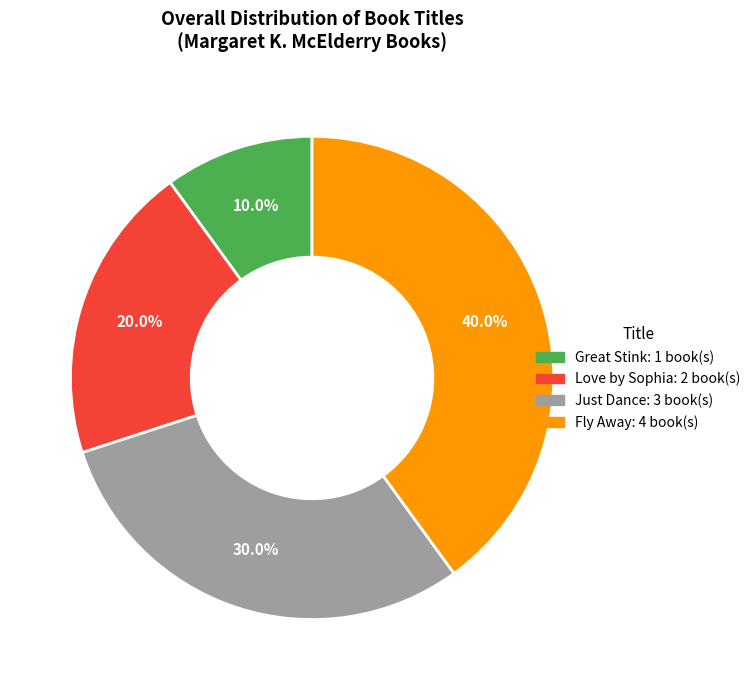

True or false: Love by Sophia accounts for 30% of the total.

False